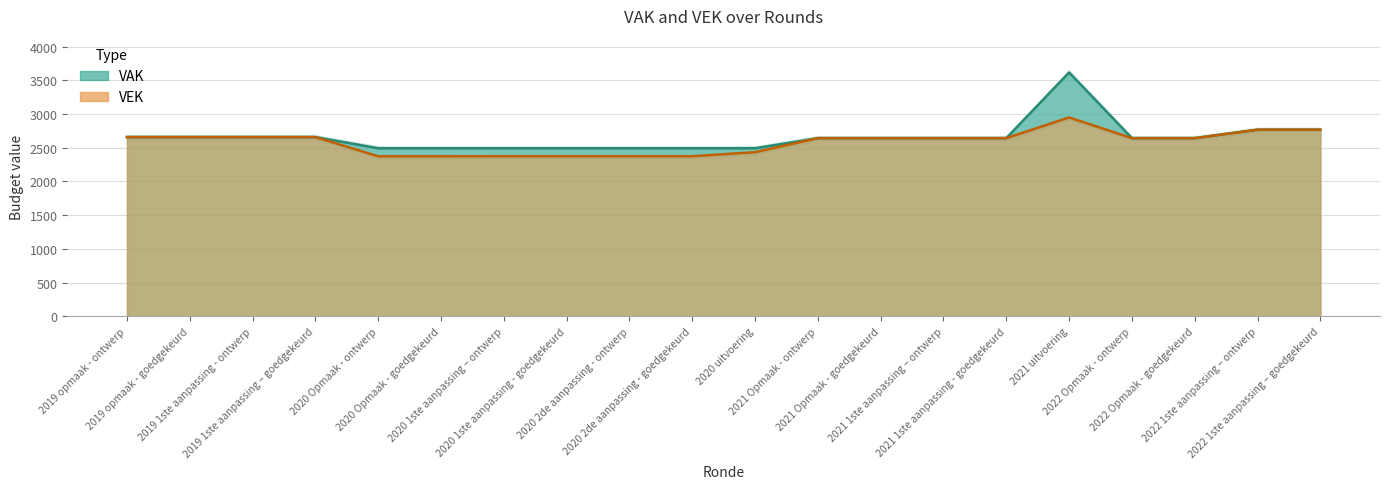

True or false: VAK and VEK intersect in this chart.

False